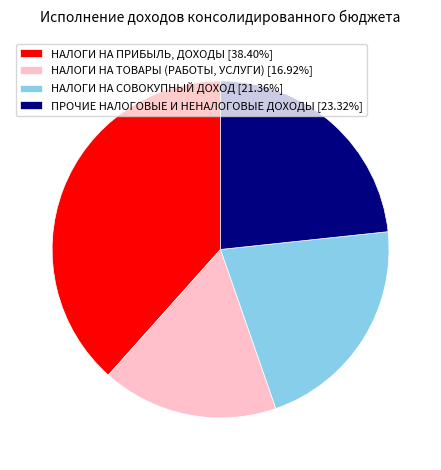

How many slices are in this pie chart?

4